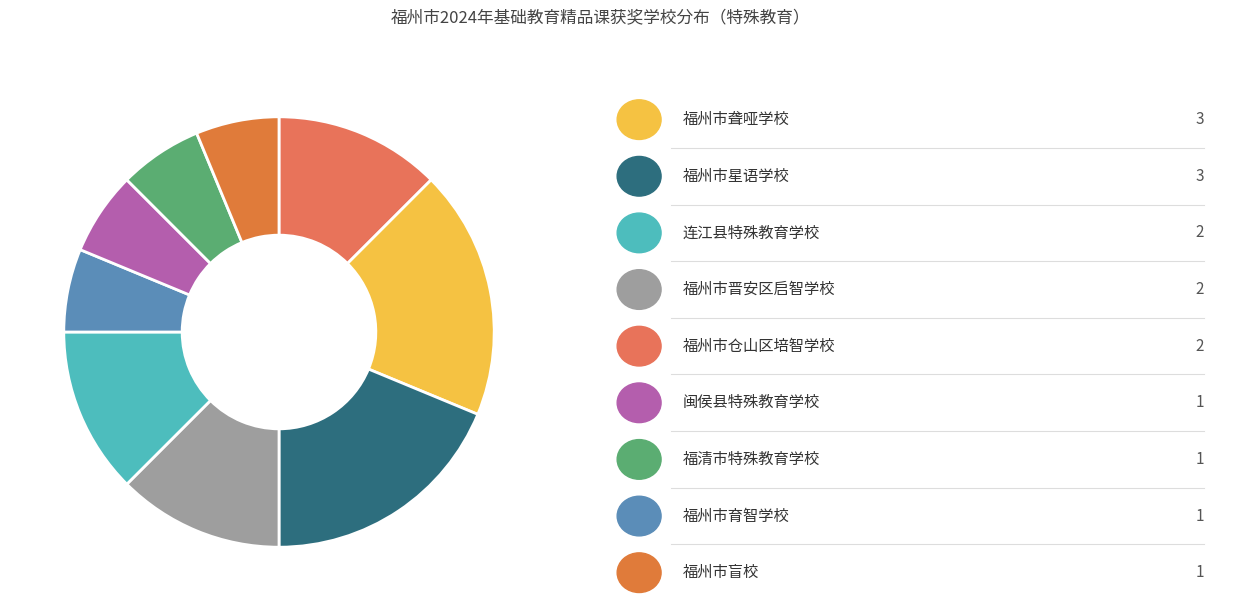

Count the number of slices in the pie.

9